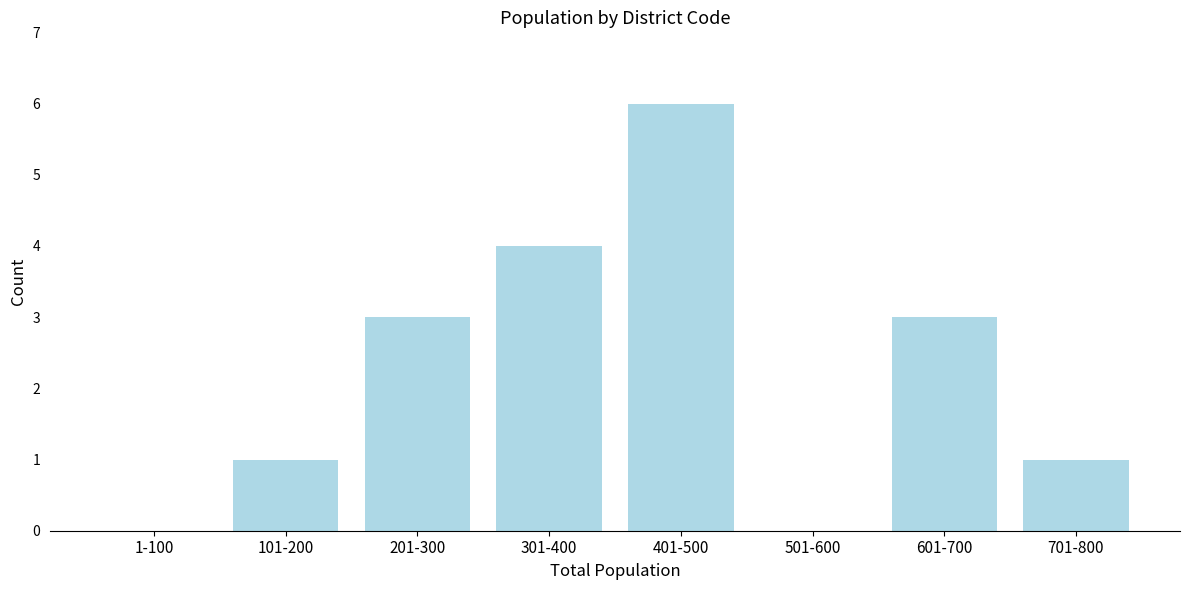

Reading right to left, extract all data points from this chart.

701-800=1	601-700=3	501-600=0	401-500=6	301-400=4	201-300=3	101-200=1	1-100=0